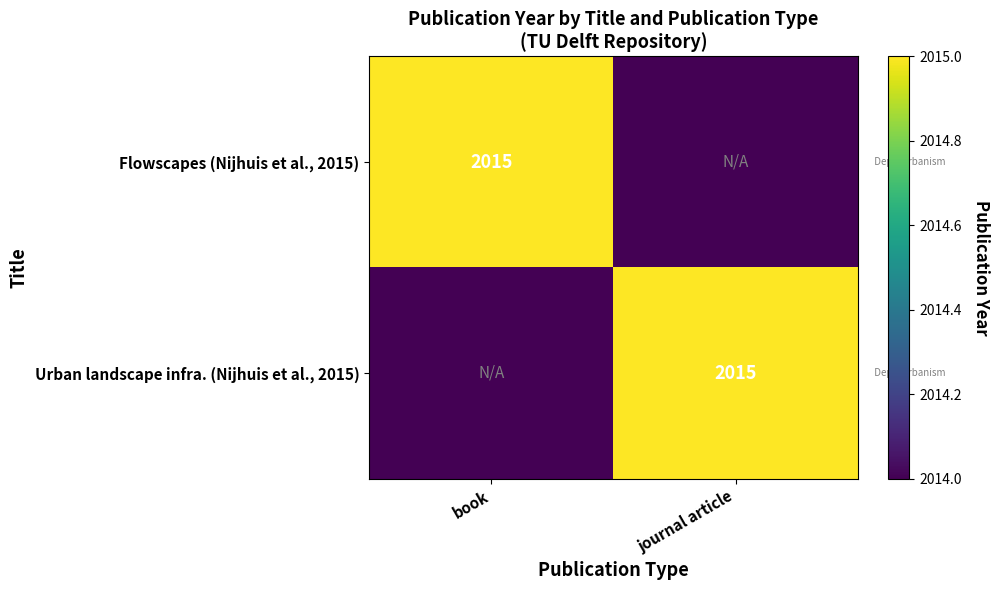

True or false: Flowscapes (Nijhuis et al., 2015) has a value of 2015 at book.

True